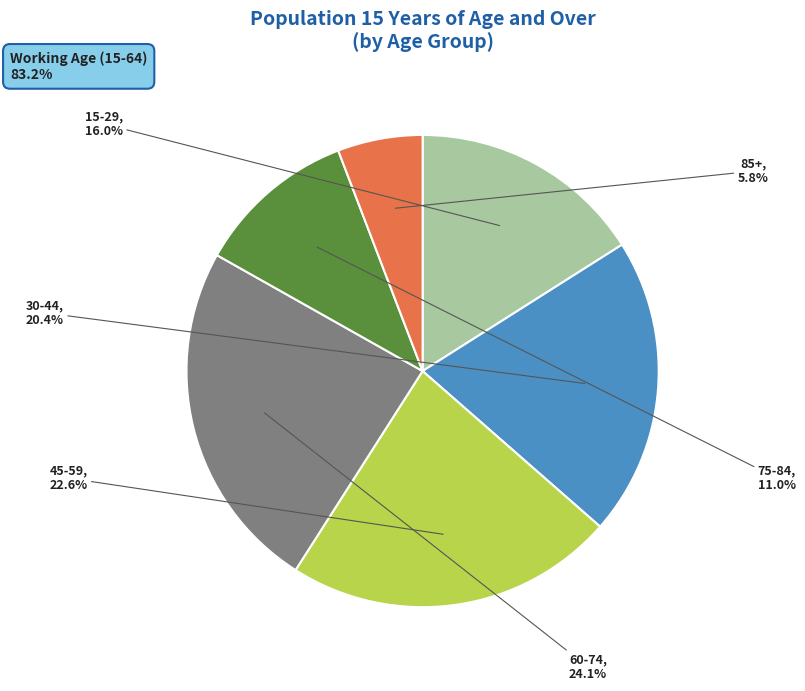

Count the number of slices in the pie.

6